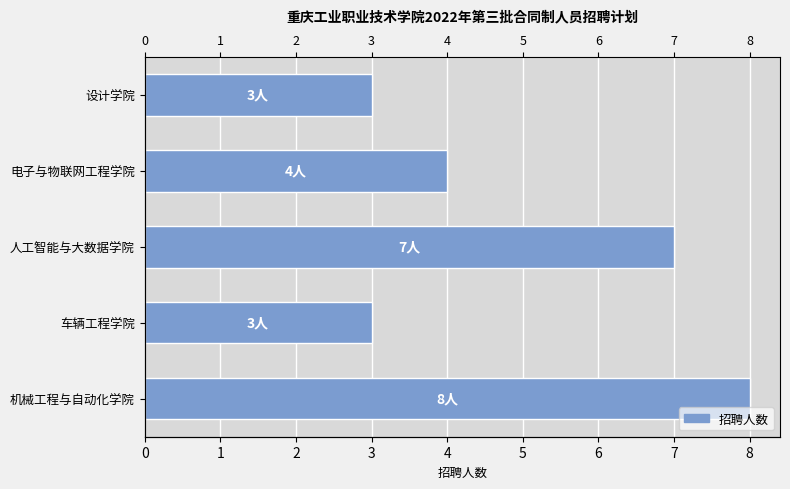

Reading left to right, what are all the values shown in this chart?

8	3	7	4	3